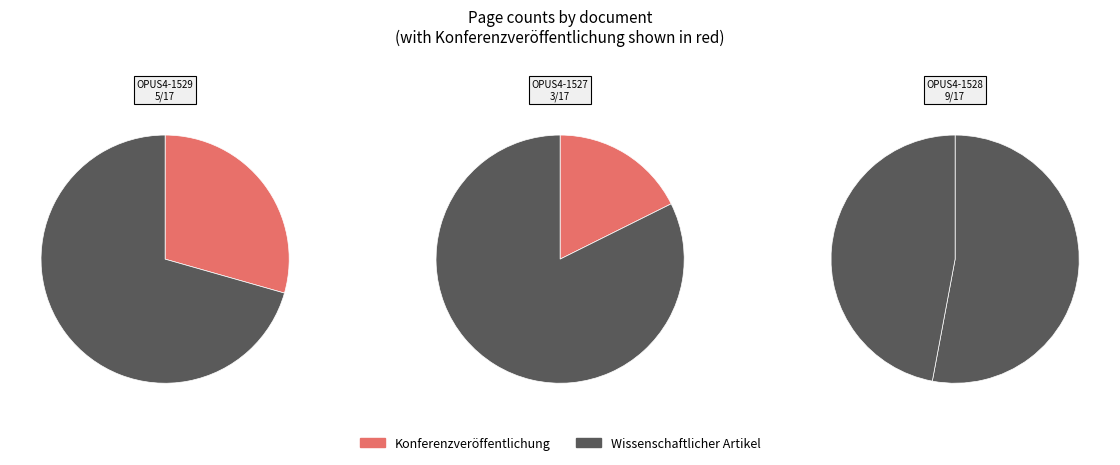

To the nearest percent, what is the combined percentage of OPUS4-1529 and OPUS4-1527?

47%